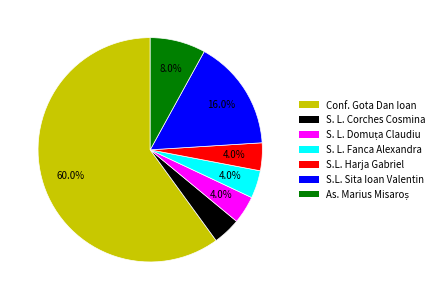

Do S. L. Fanca Alexandra and S.L. Sita Ioan Valentin together represent more than half of the pie?

No